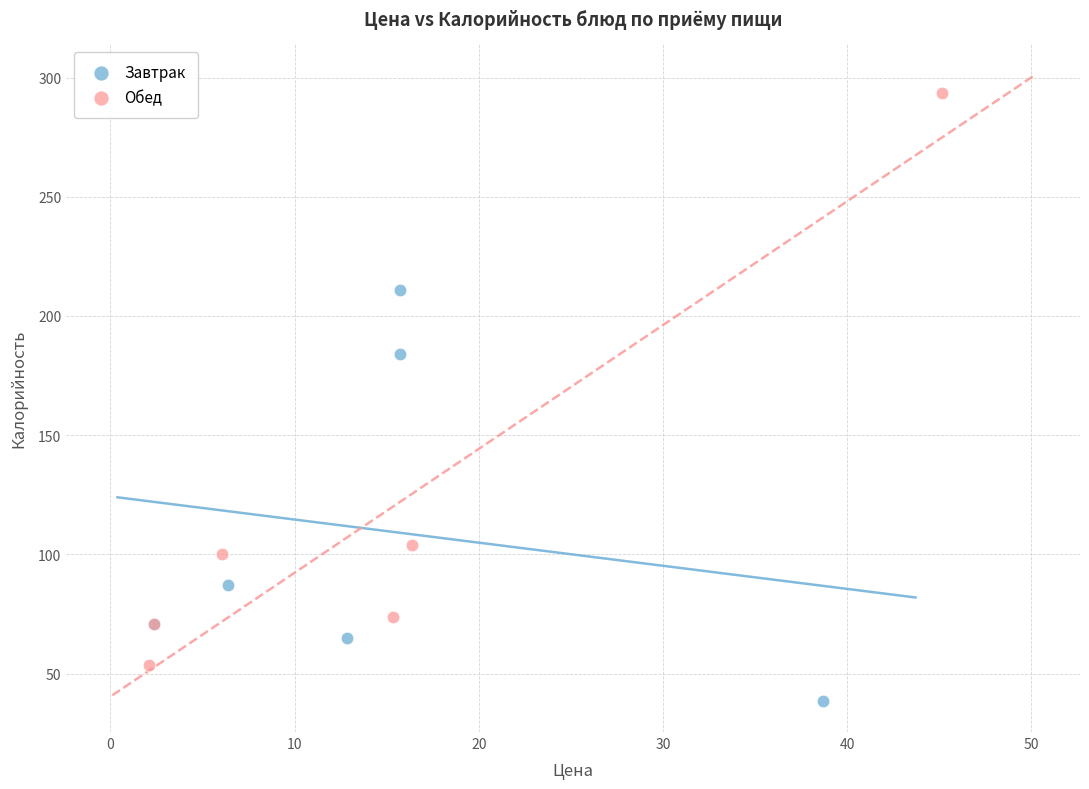

Which series has the largest Y range (max minus min)?

Обед